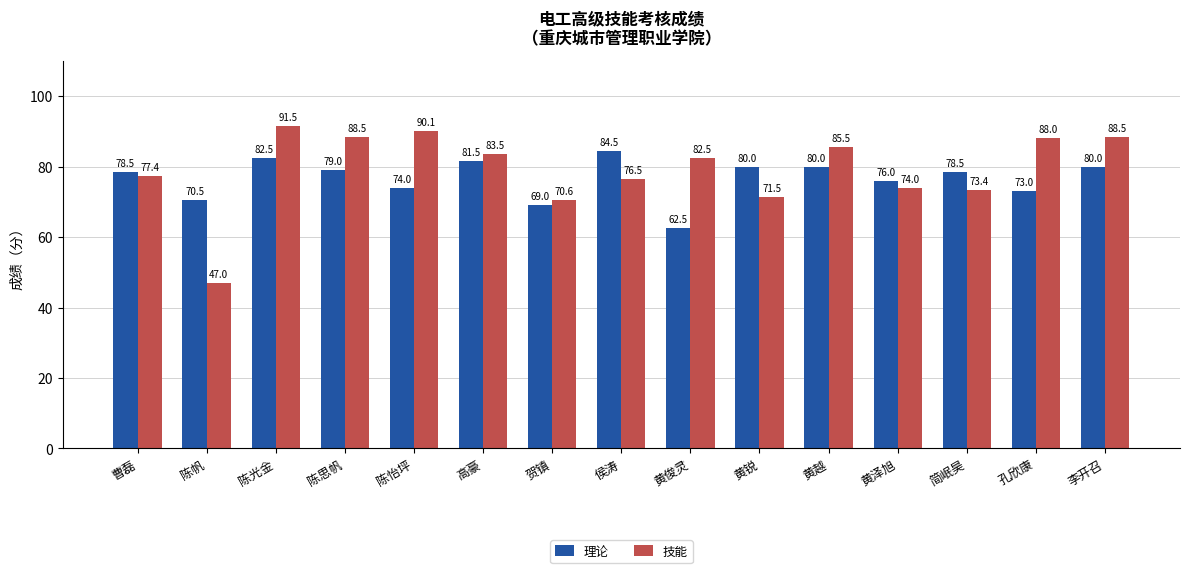

What is the maximum value for 技能?

91.5